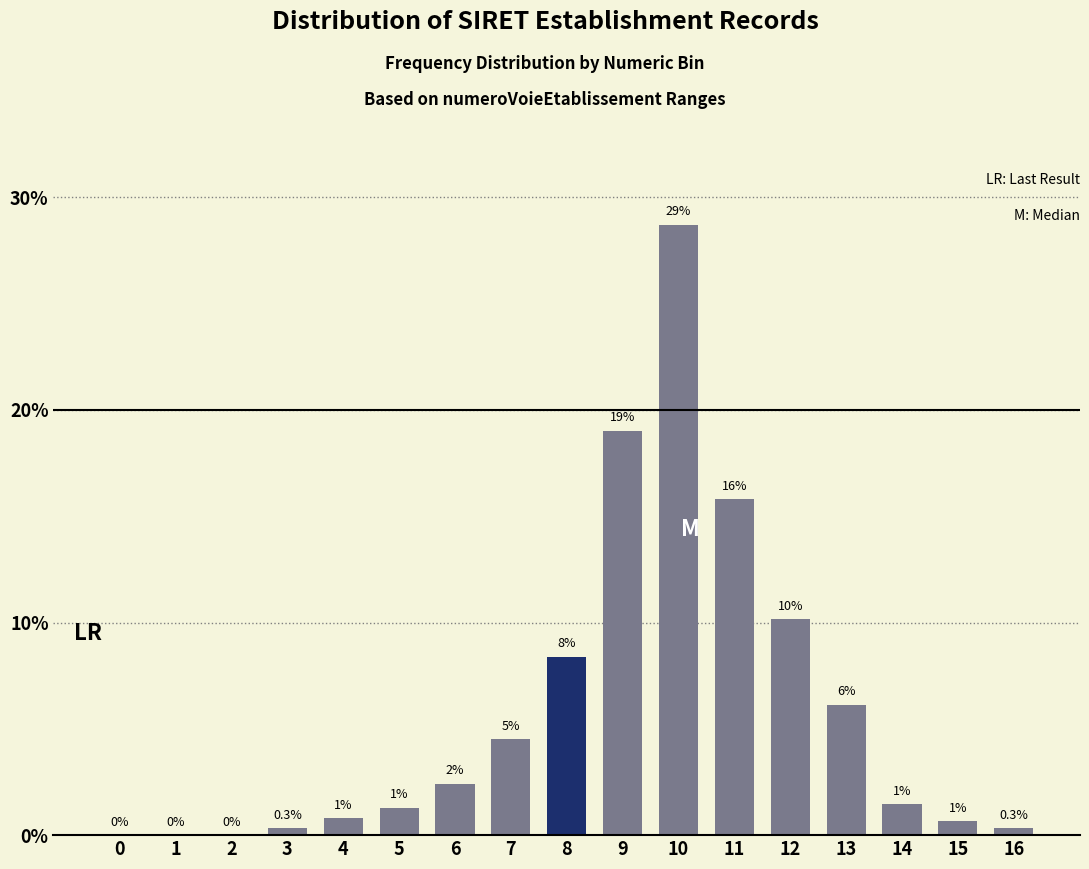

Are the bars horizontal?

No